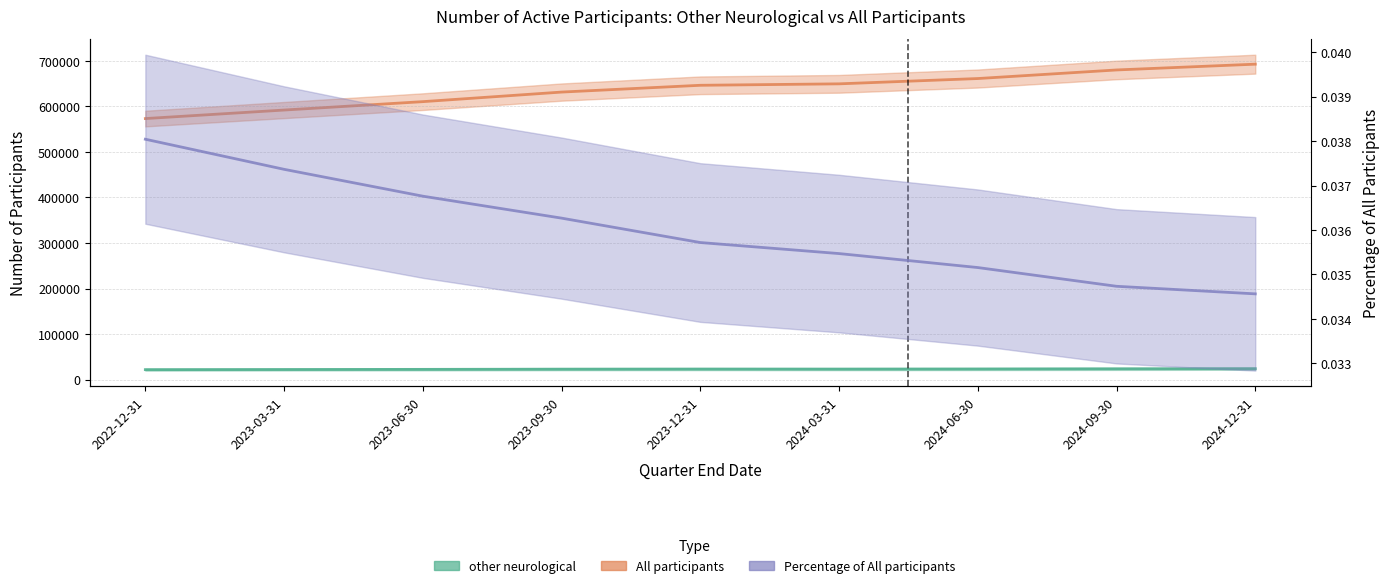

What is the label of the 6th point from the right?

2023-09-30